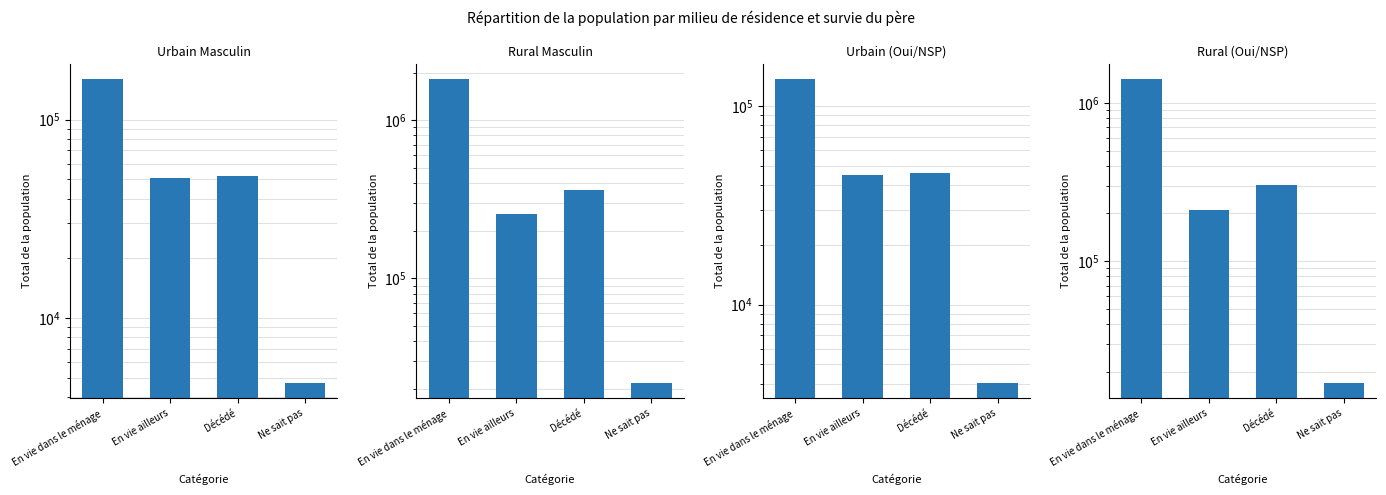

What is the spread (max minus min) of values at Ne sait pas?

17738